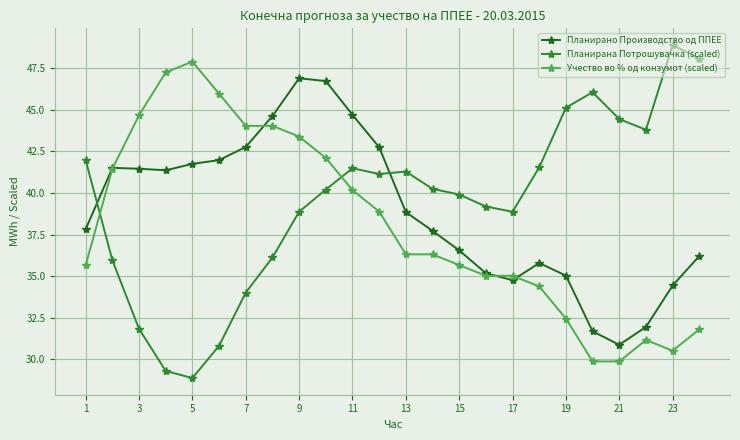

List the series in order of their peak value, lowest first.

Планирано Производство од ППЕЕ, Учество во % од конзумот (scaled), Планирана Потрошувачка (scaled)